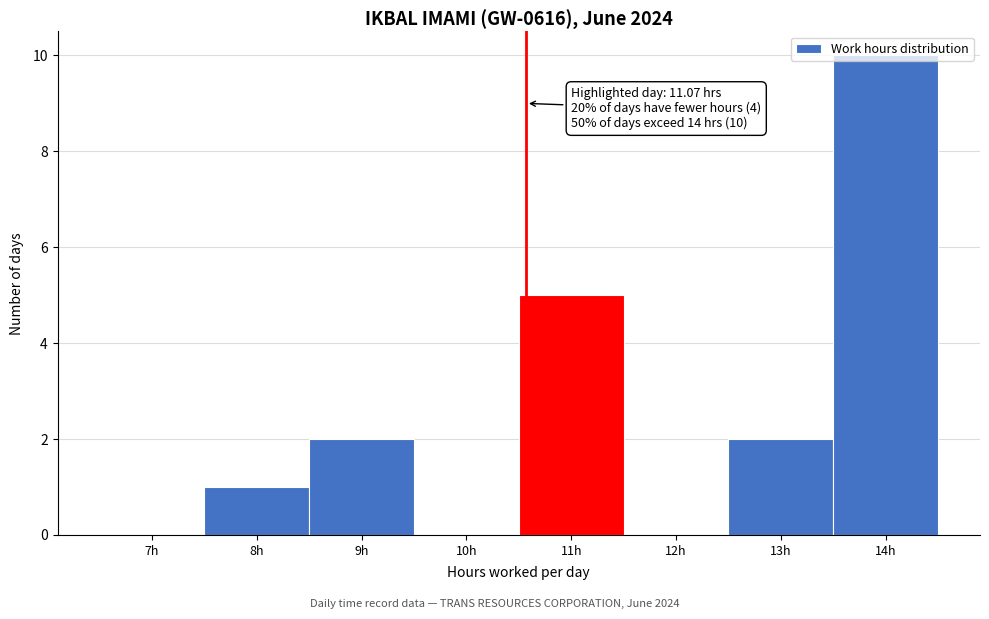

What is the ratio of the value at 14h to the value at 11h?

2.0